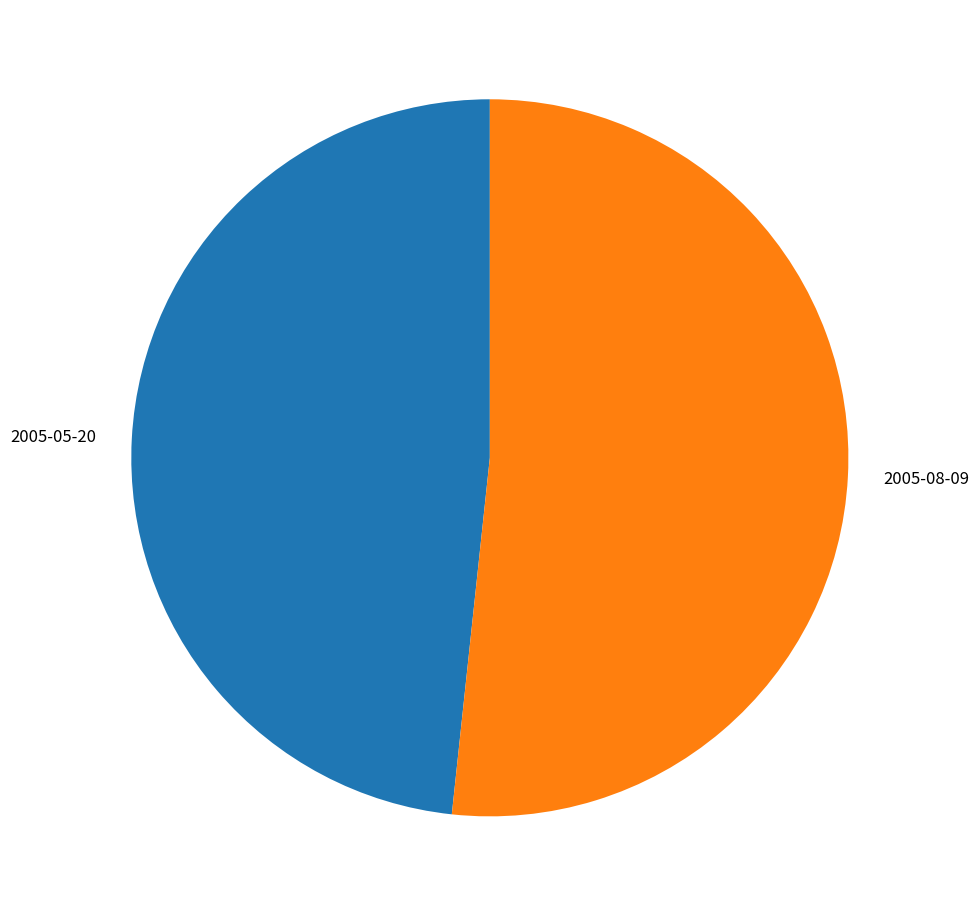

Does any single category account for the majority?

Yes